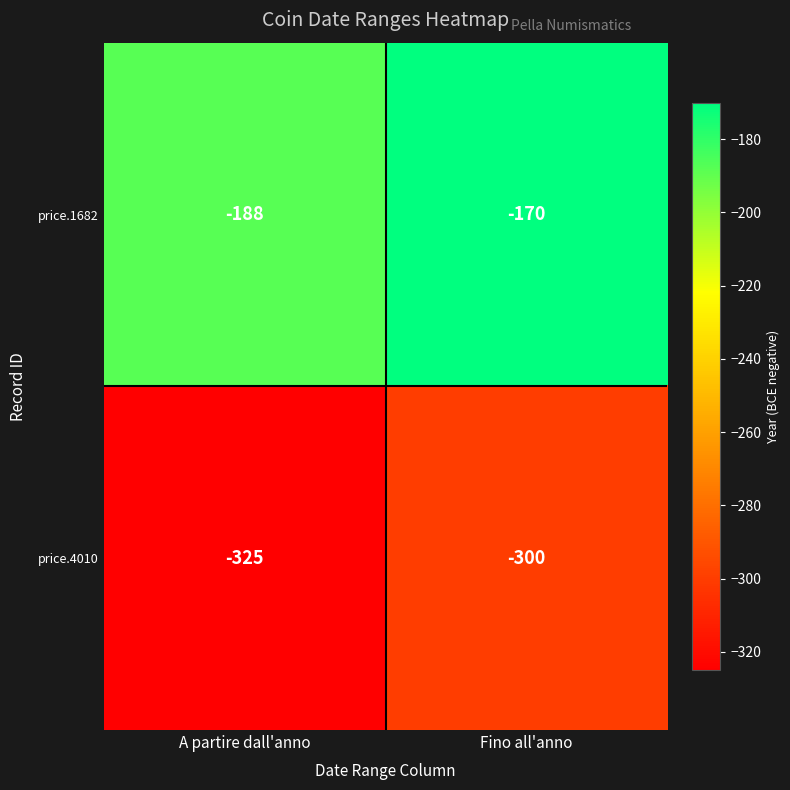

Count the number of data series in this chart.

2